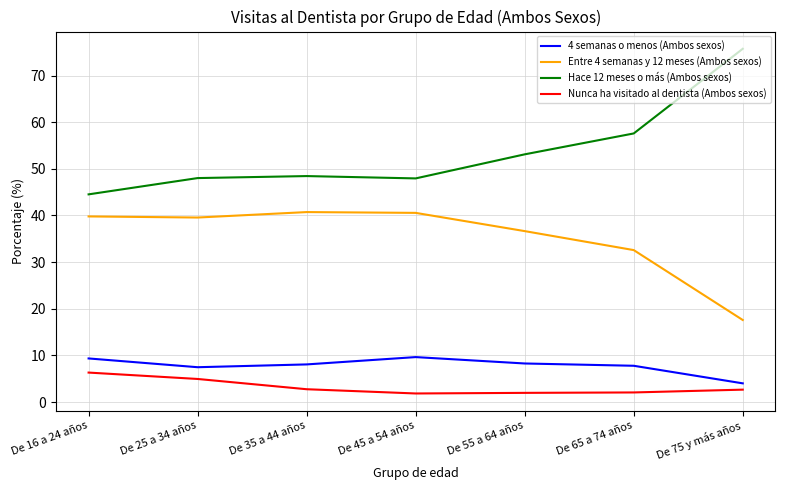

At which label does Entre 4 semanas y 12 meses (Ambos sexos) reach its minimum?

De 75 y más años